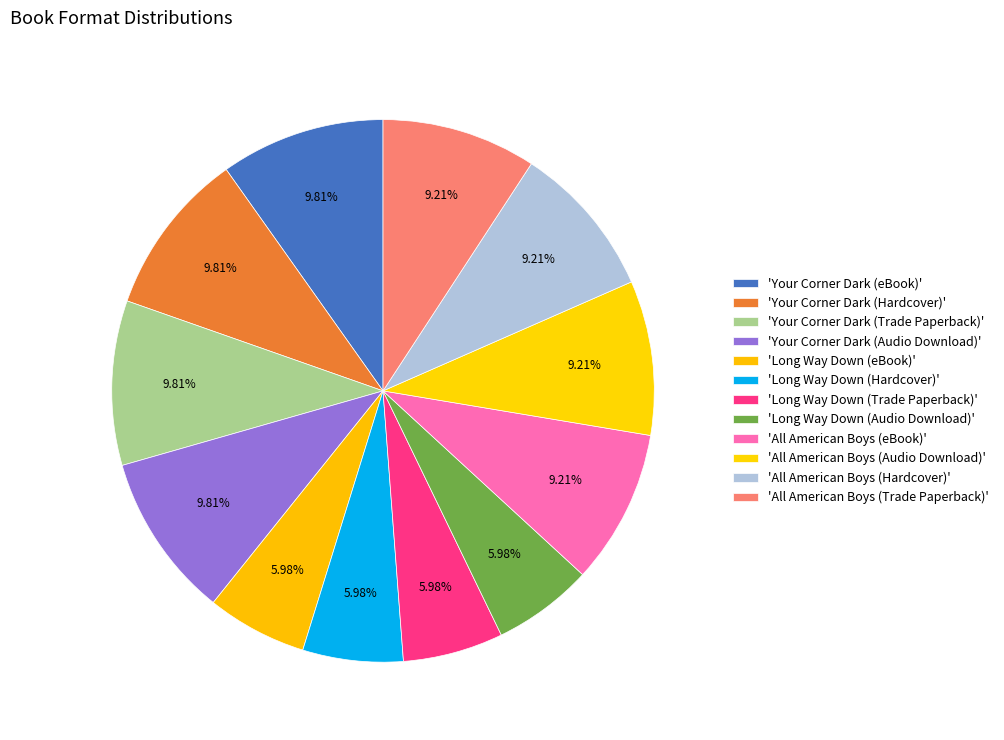

Rank the categories by value from highest to lowest.

Your Corner Dark (eBook), Your Corner Dark (Hardcover), Your Corner Dark (Trade Paperback), Your Corner Dark (Audio Download), All American Boys (eBook), All American Boys (Audio Download), All American Boys (Hardcover), All American Boys (Trade Paperback), Long Way Down (eBook), Long Way Down (Hardcover), Long Way Down (Trade Paperback), Long Way Down (Audio Download)